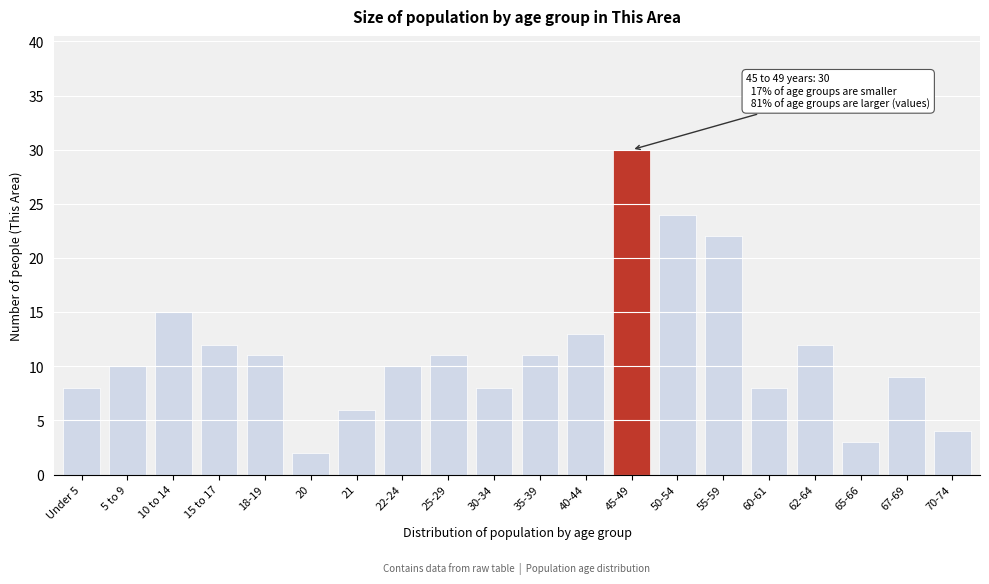

Reading left to right, extract all data points from this chart.

Under 5=8	5 to 9=10	10 to 14=15	15 to 17=12	18-19=11	20=2	21=6	22-24=10	25-29=11	30-34=8	35-39=11	40-44=13	45-49=30	50-54=24	55-59=22	60-61=8	62-64=12	65-66=3	67-69=9	70-74=4